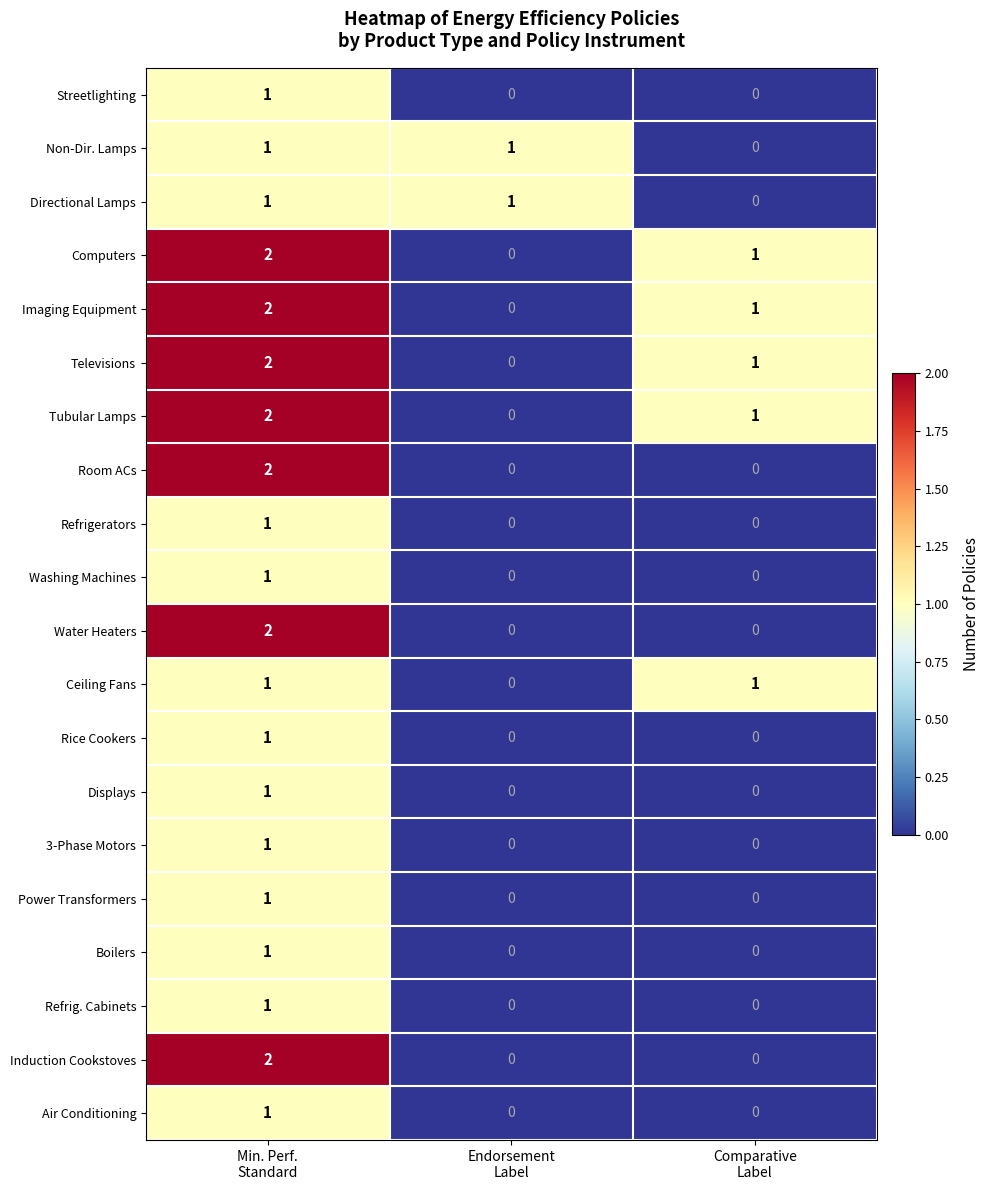

Count the Imaging Equipment values in the range 0 to 2.

3